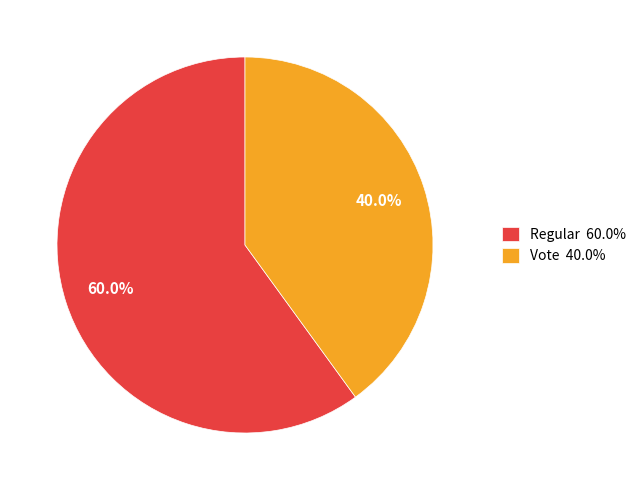

Rank the categories by value from highest to lowest.

Regular, Vote